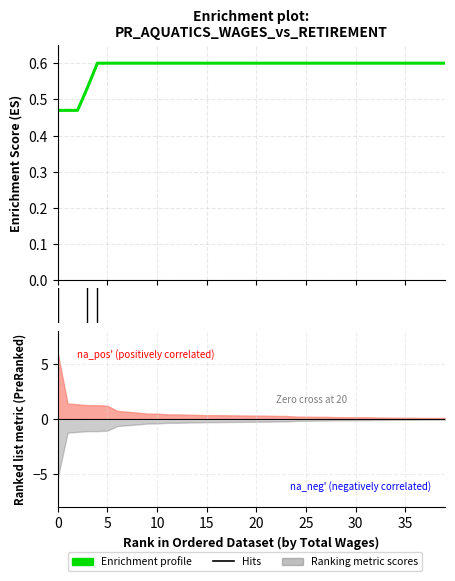

What is the difference between the maximum and minimum values?

0.1